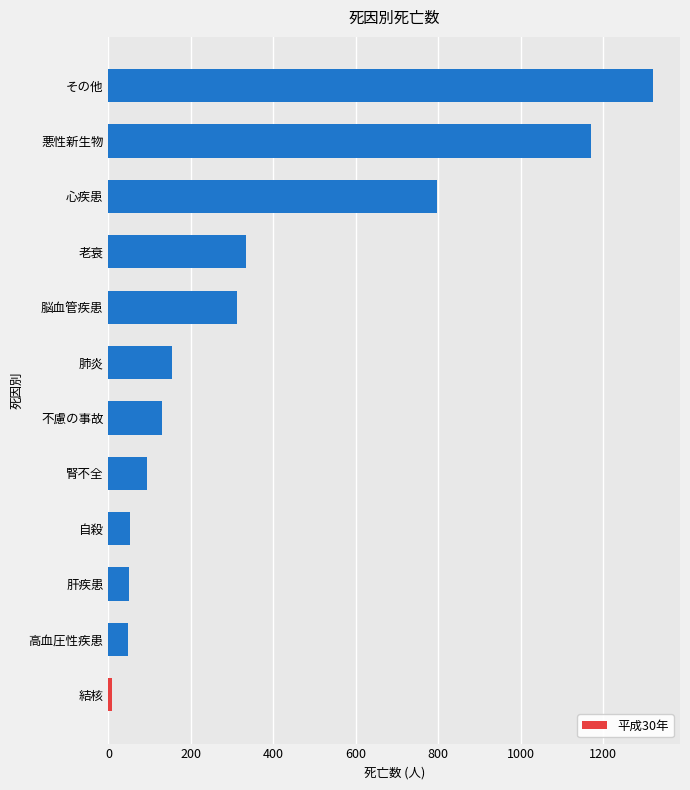

How many bars are there in total?

12